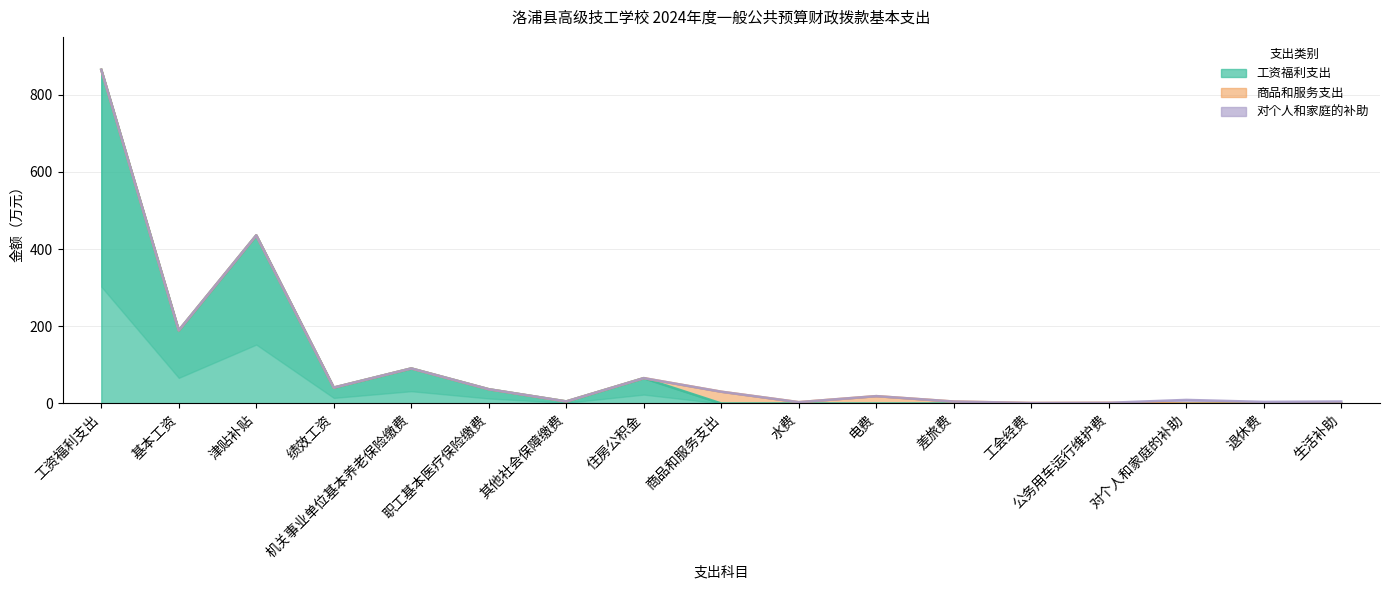

Reading left to right, extract all data points from this chart.

工资福利支出: 864.9	189.4	435.7	41.2	90.8	36.9	5.3	65.6	0.0	0.0	0.0	0.0	0.0	0.0	0.0	0.0	0.0
商品和服务支出: 0.0	0.0	0.0	0.0	0.0	0.0	0.0	0.0	30.5	3.4	19.0	5.0	1.3	1.7	0.0	0.0	0.0
对个人和家庭的补助: 0.0	0.0	0.0	0.0	0.0	0.0	0.0	0.0	0.0	0.0	0.0	0.0	0.0	0.0	9.2	4.1	5.1